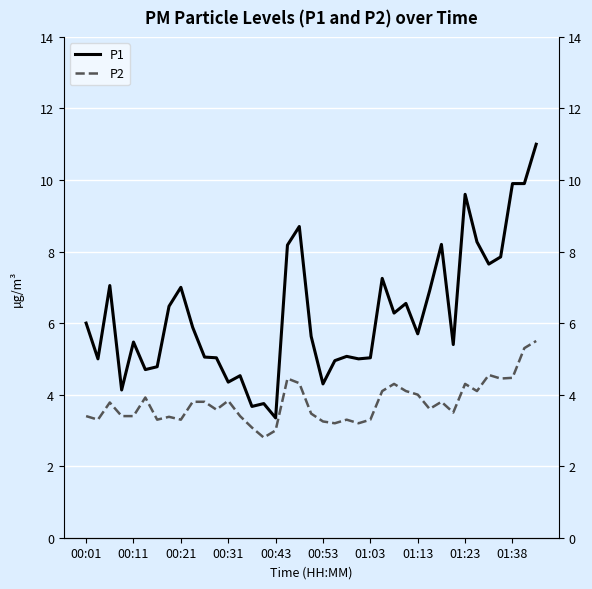

True or false: P2 and P1 intersect in this chart.

False